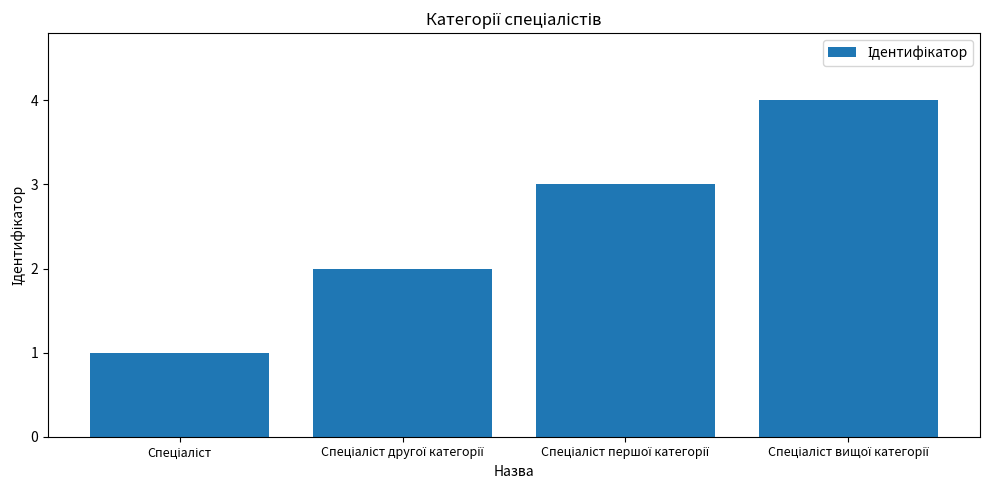

What is the difference between the maximum and minimum values?

3